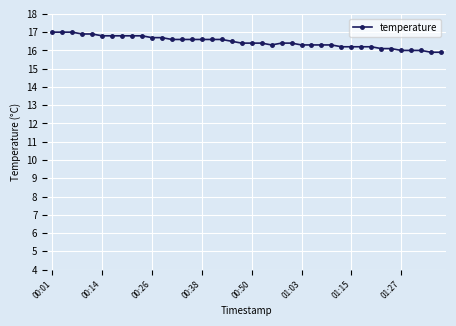

What is the sum of all values?

658.6